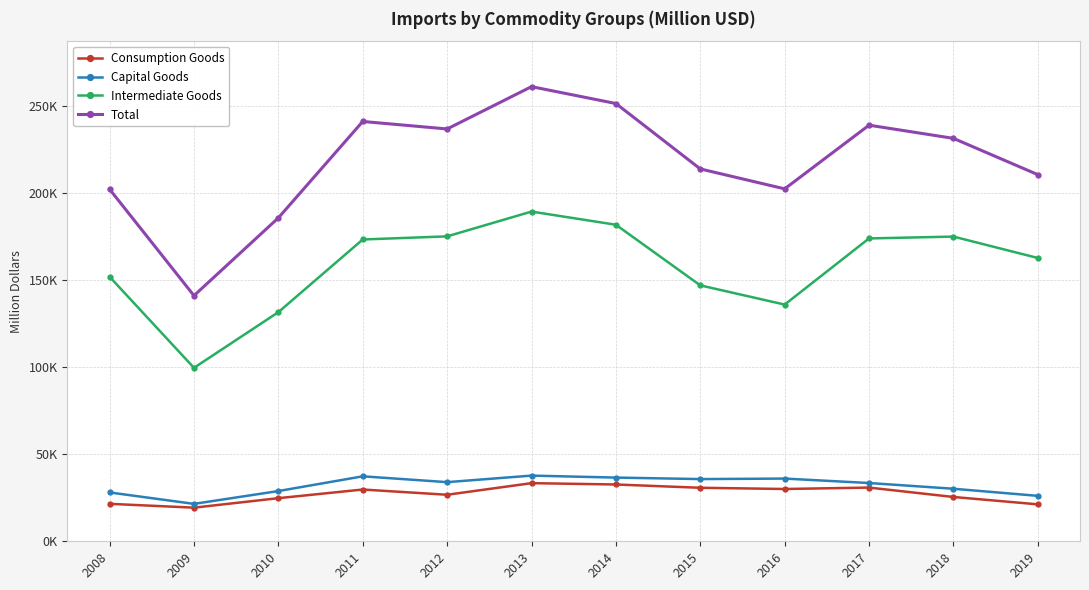

What are all the series names shown in the legend?

Consumption Goods, Capital Goods, Intermediate Goods, Total